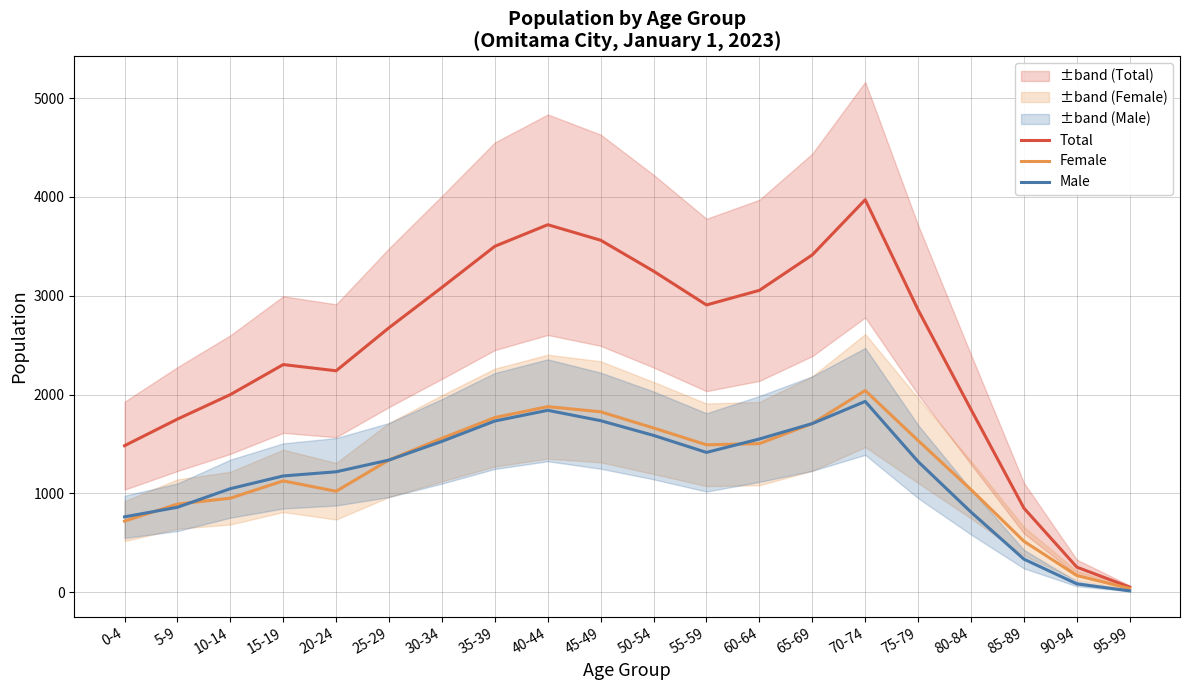

True or false: Male and Total cross at least once.

False